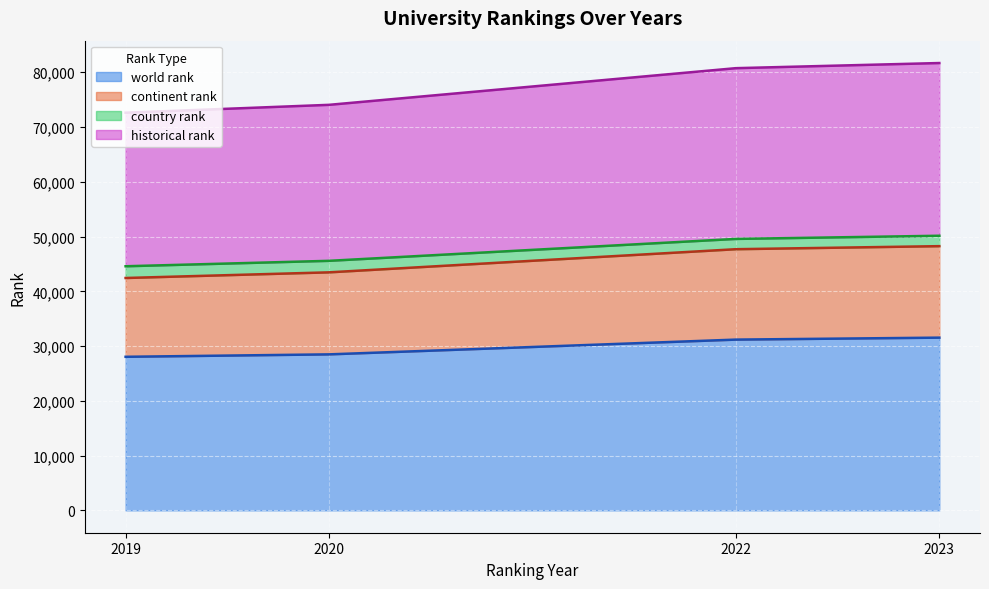

Does the chart display data point markers on the line(s)?

No